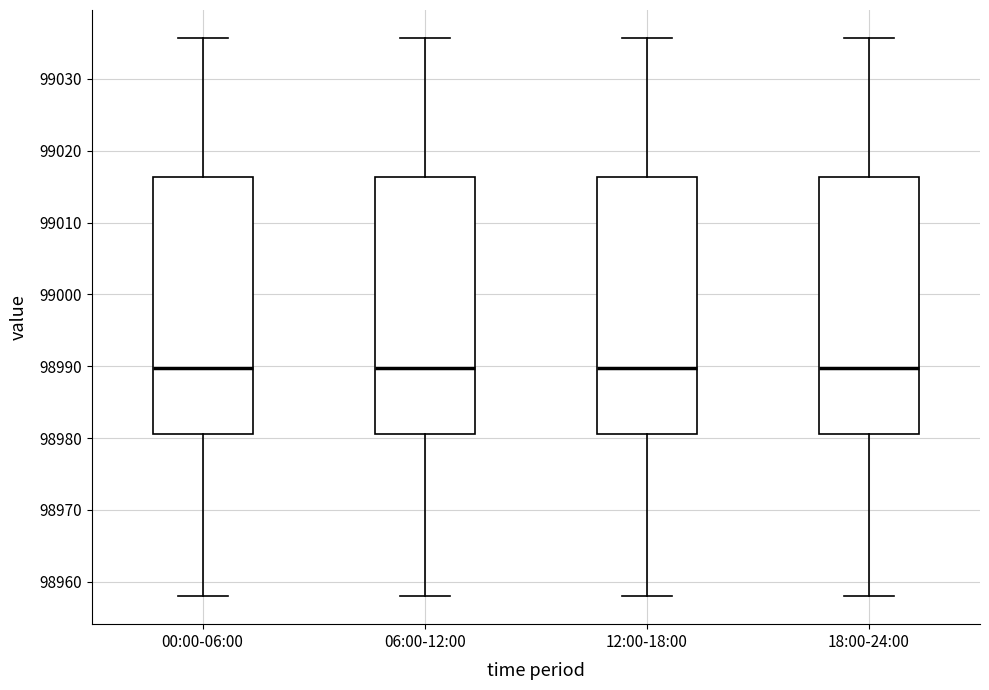

Reading left to right, read every box against the y-axis: the position of its median line, the range the box covers, and the ends of its whiskers. The values are not printed on the chart, so give them approximately, as read against the axis.

00:00-06:00: median 98990, box 98980 to 99016, whiskers 98958 to 99036
06:00-12:00: median 98990, box 98980 to 99016, whiskers 98958 to 99036
12:00-18:00: median 98990, box 98980 to 99016, whiskers 98958 to 99036
18:00-24:00: median 98990, box 98980 to 99016, whiskers 98958 to 99036